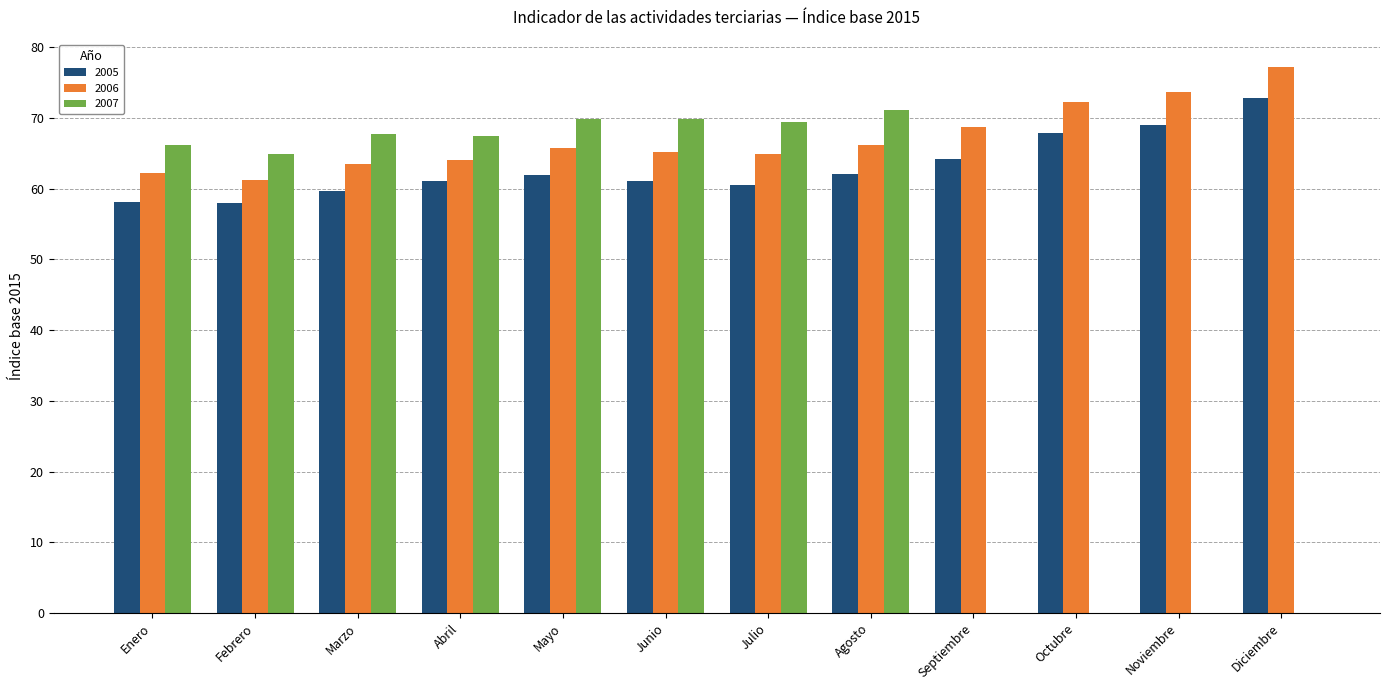

Which series changed the most between Marzo and Septiembre?

2007